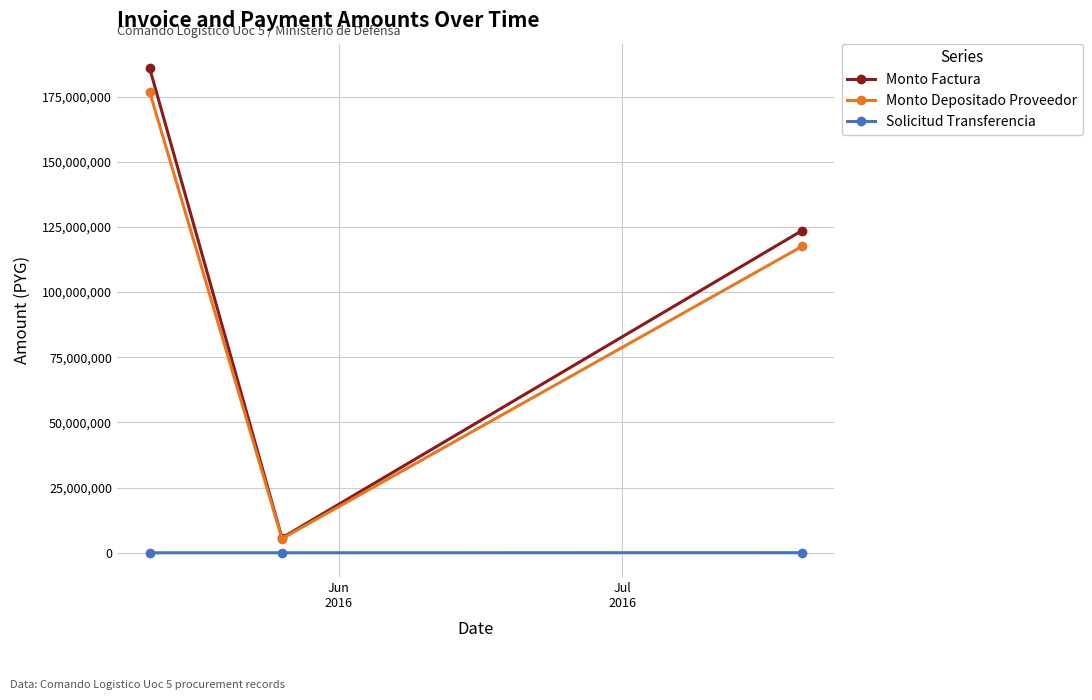

What is the lowest value of the Monto Factura series?

5750000